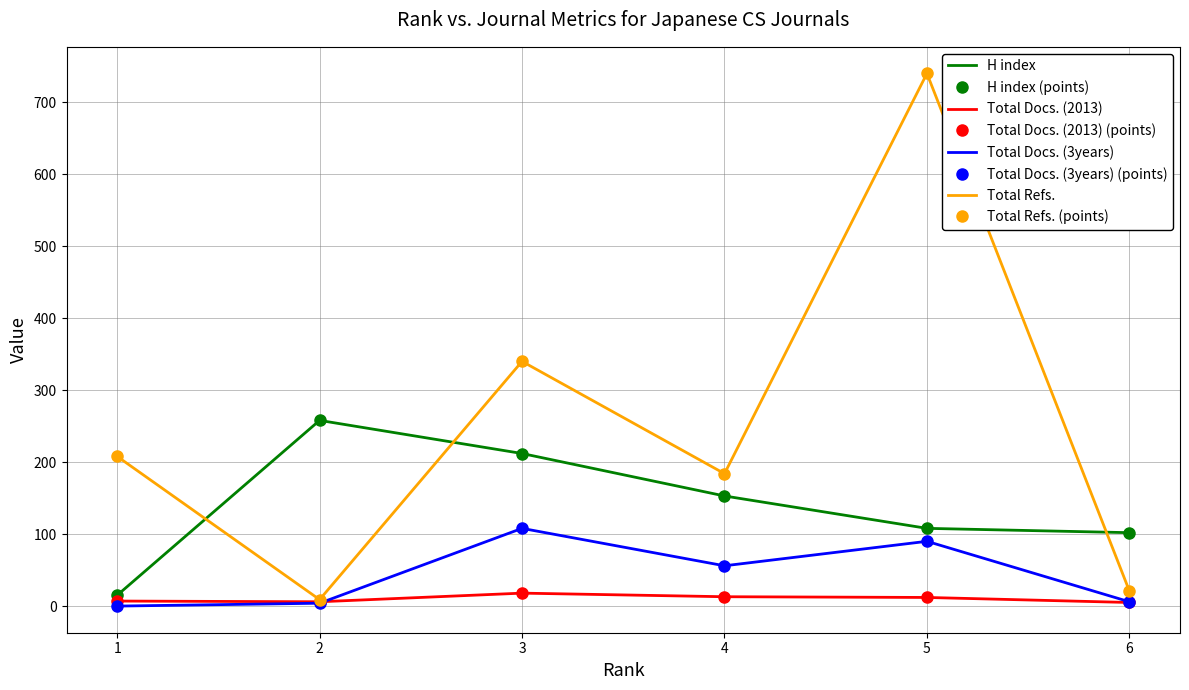

In Total Refs., how many points are higher than both neighbors (excluding endpoints)?

2